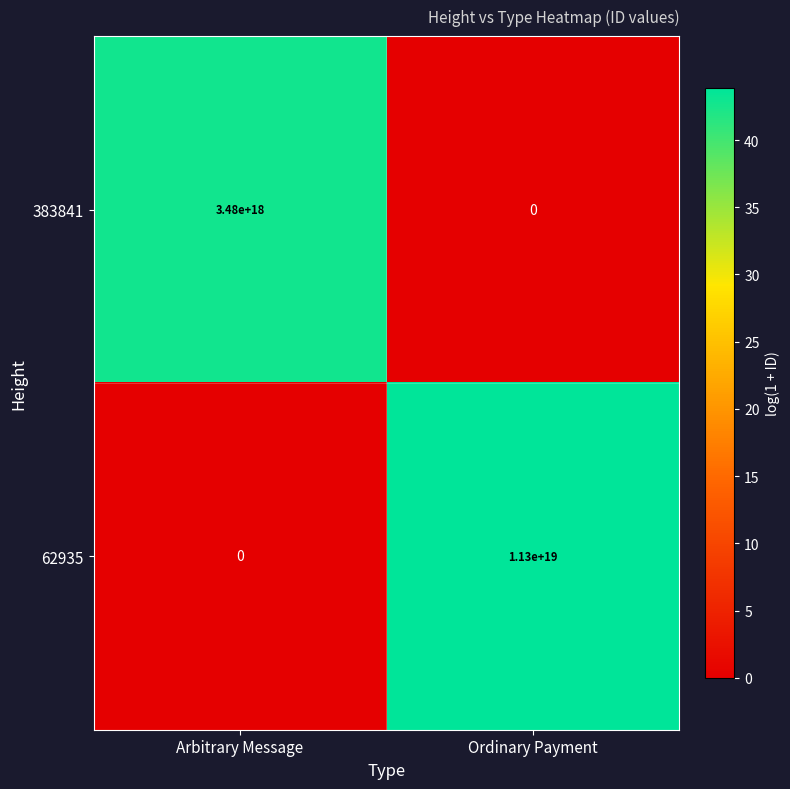

How many categories are shown in the chart?

2